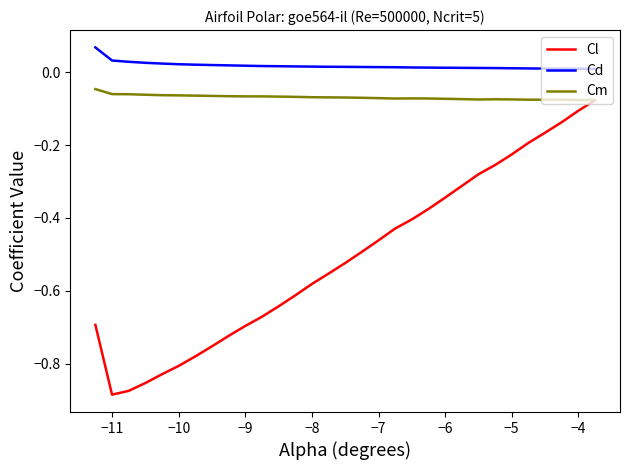

Does the chart have visible grid lines?

No